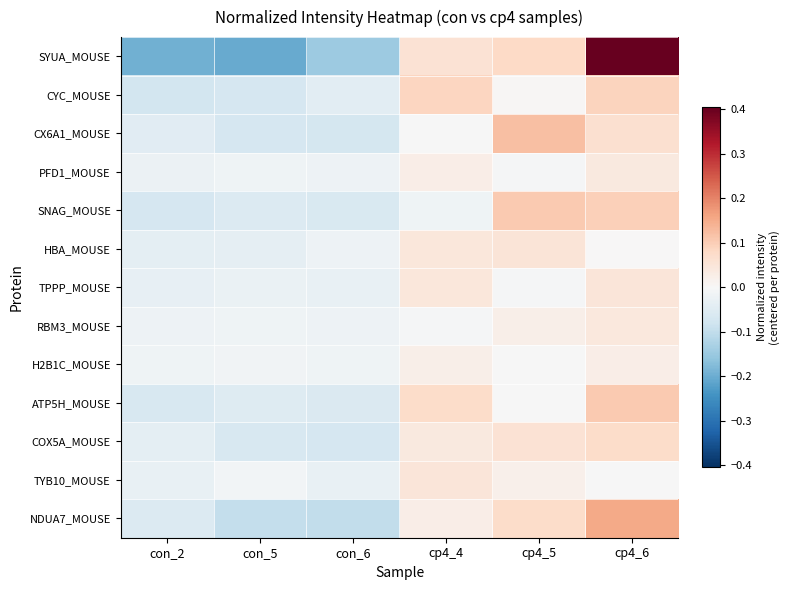

Which series has the largest total across all categories?

SYUA_MOUSE